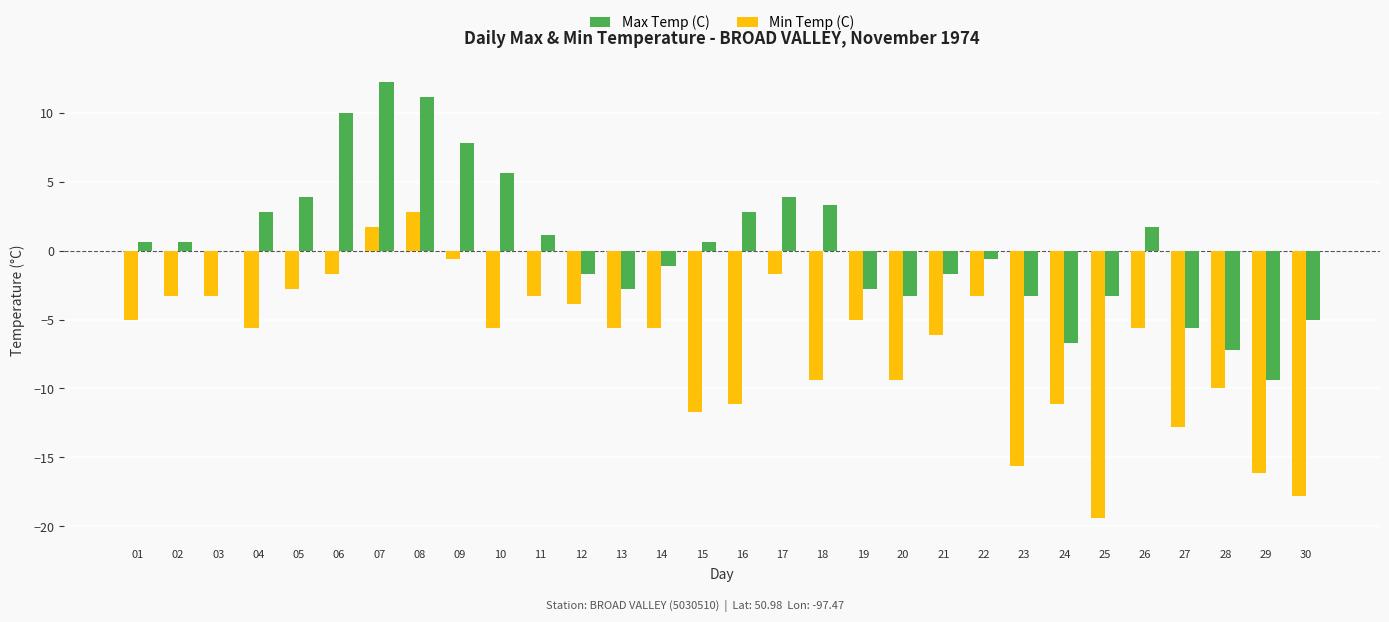

Is the value of Max Temp (C) at 17 greater than the value of Min Temp (C) at 16?

Yes